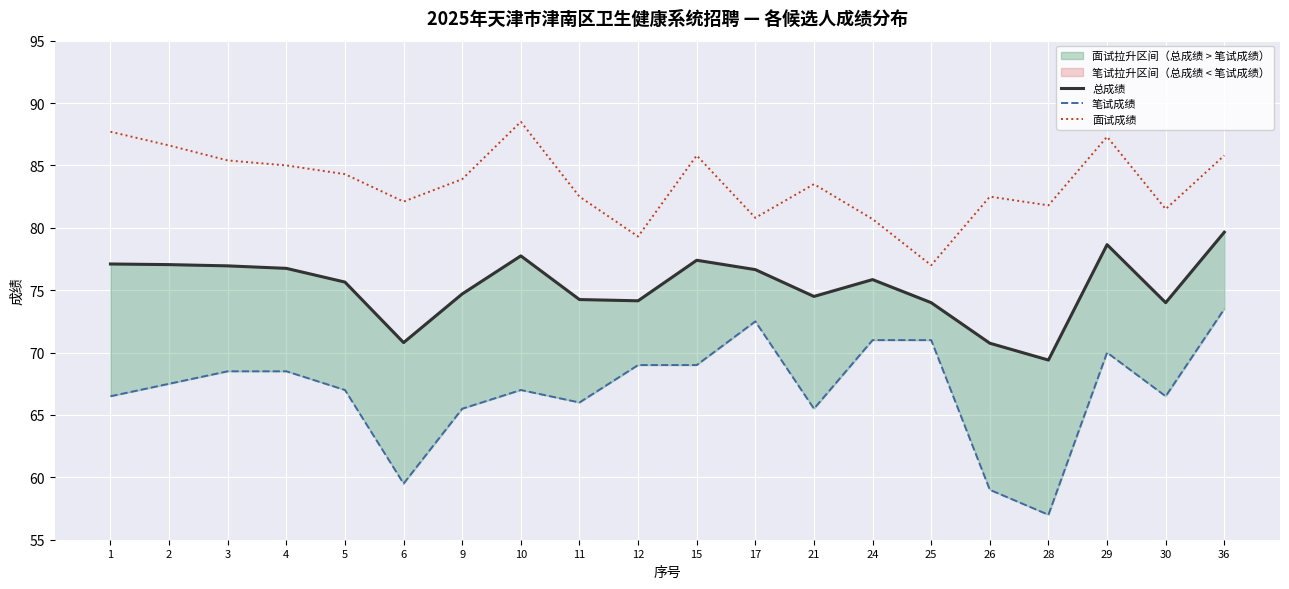

What is the sum of the 笔试成绩 values at 28 and 36?

130.5